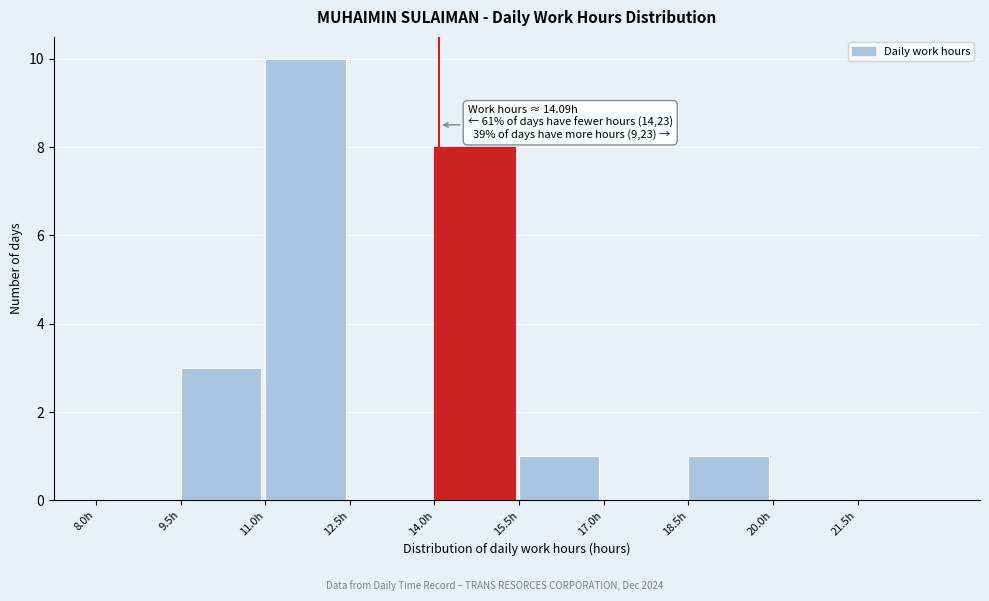

Reading left to right, transcribe all the data shown in this chart.

8.0h=0	9.5h=3	11.0h=10	12.5h=0	14.0h=8	15.5h=1	17.0h=0	18.5h=1	20.0h=0	21.5h=0